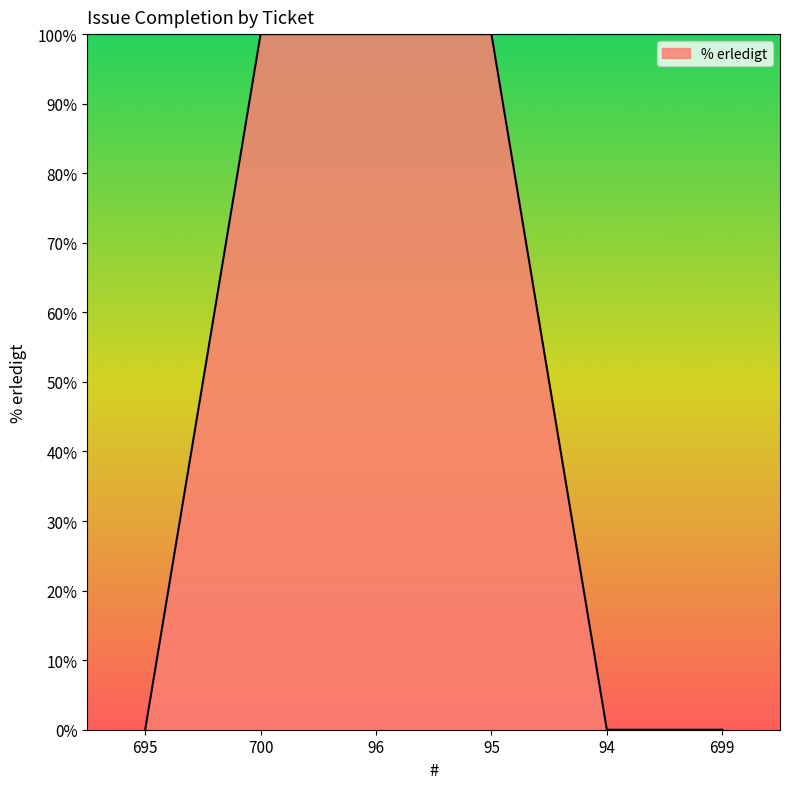

Which has a higher value, 695 or 95?

95